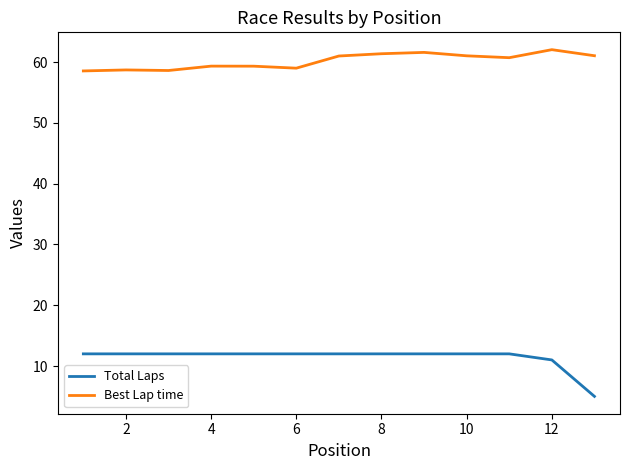

Which series has the widest spread of values?

Total Laps